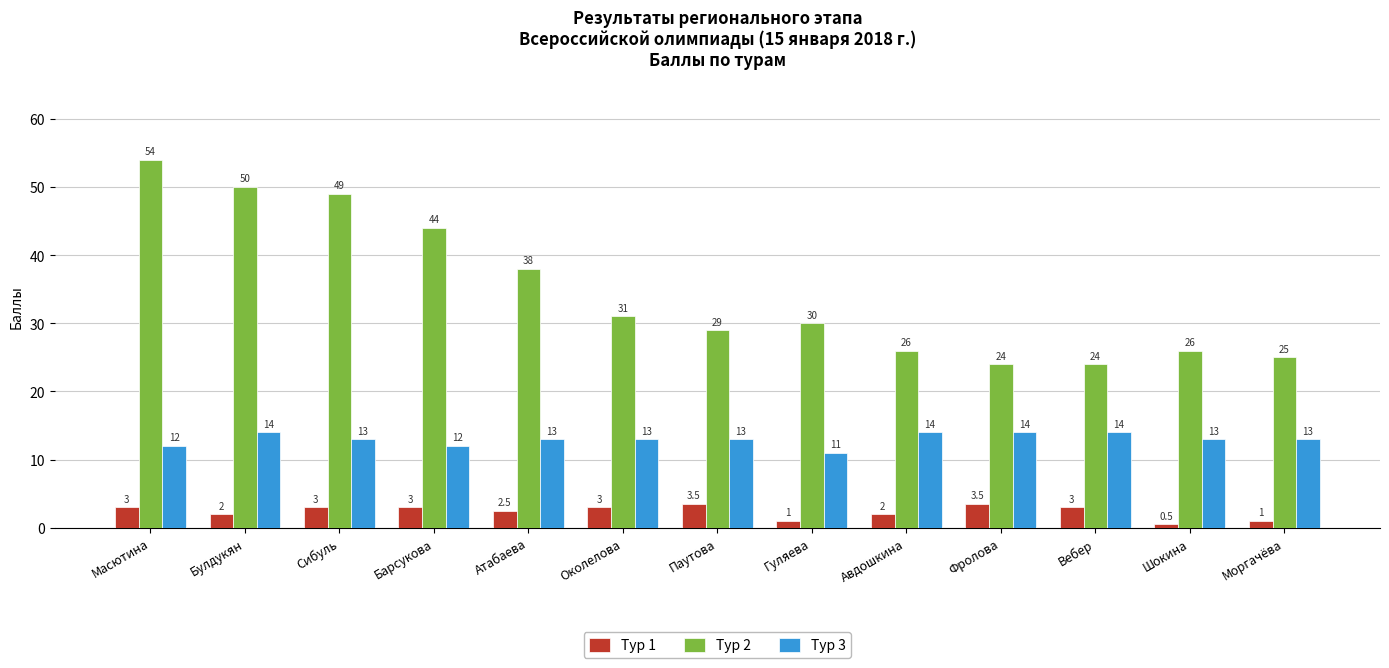

Reading left to right, what are all the values shown in this chart?

Тур 1: 3.0	2.0	3.0	3.0	2.5	3.0	3.5	1.0	2.0	3.5	3.0	0.5	1.0
Тур 2: 54.0	50.0	49.0	44.0	38.0	31.0	29.0	30.0	26.0	24.0	24.0	26.0	25.0
Тур 3: 12.0	14.0	13.0	12.0	13.0	13.0	13.0	11.0	14.0	14.0	14.0	13.0	13.0